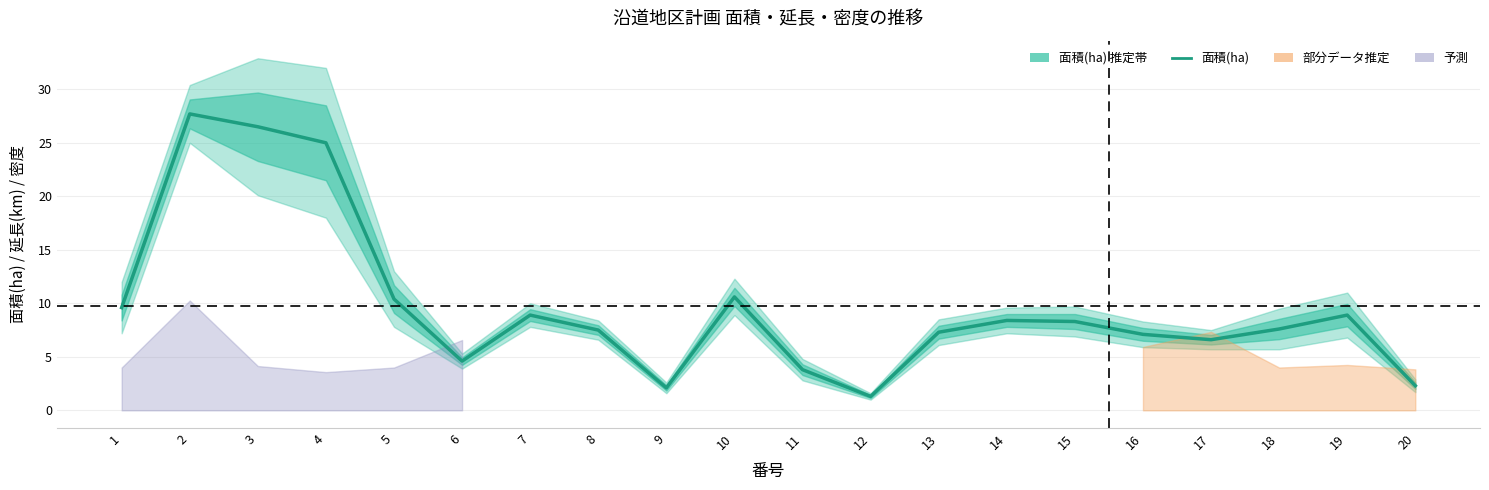

Does the chart display data point markers on the line(s)?

No